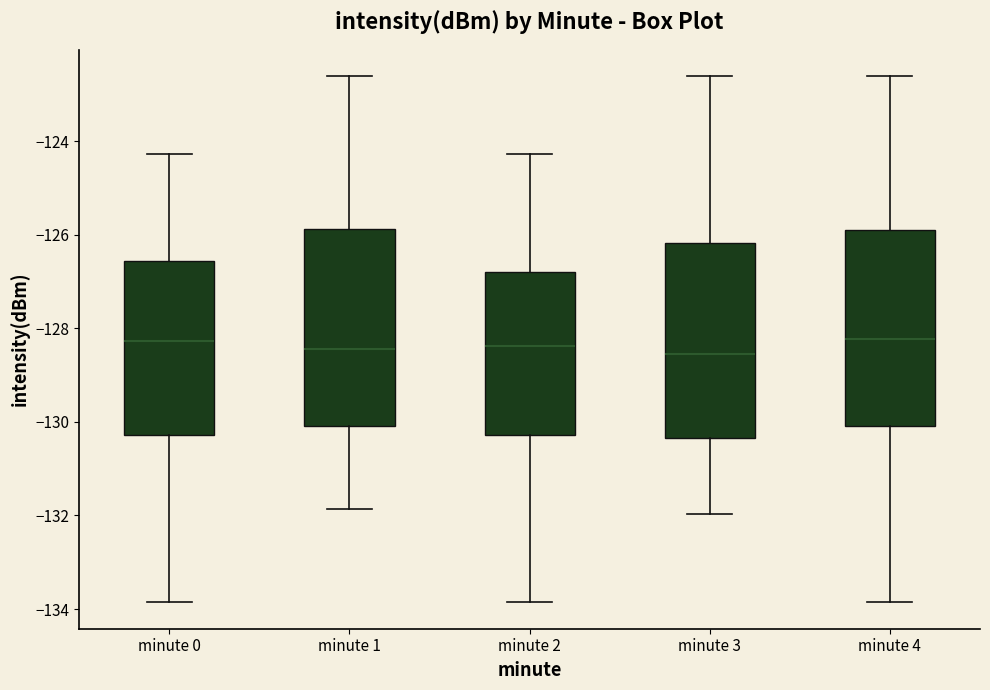

Reading left to right, read every box against the y-axis: the position of its median line, the range the box covers, and the ends of its whiskers. The values are not printed on the chart, so give them approximately, as read against the axis.

minute 0: median -128.2, box -130.2 to -126.6, whiskers -133.8 to -124.2
minute 1: median -128.4, box -130.0 to -125.8, whiskers -131.8 to -122.6
minute 2: median -128.4, box -130.2 to -126.8, whiskers -133.8 to -124.2
minute 3: median -128.6, box -130.4 to -126.2, whiskers -132.0 to -122.6
minute 4: median -128.2, box -130.0 to -126.0, whiskers -133.8 to -122.6